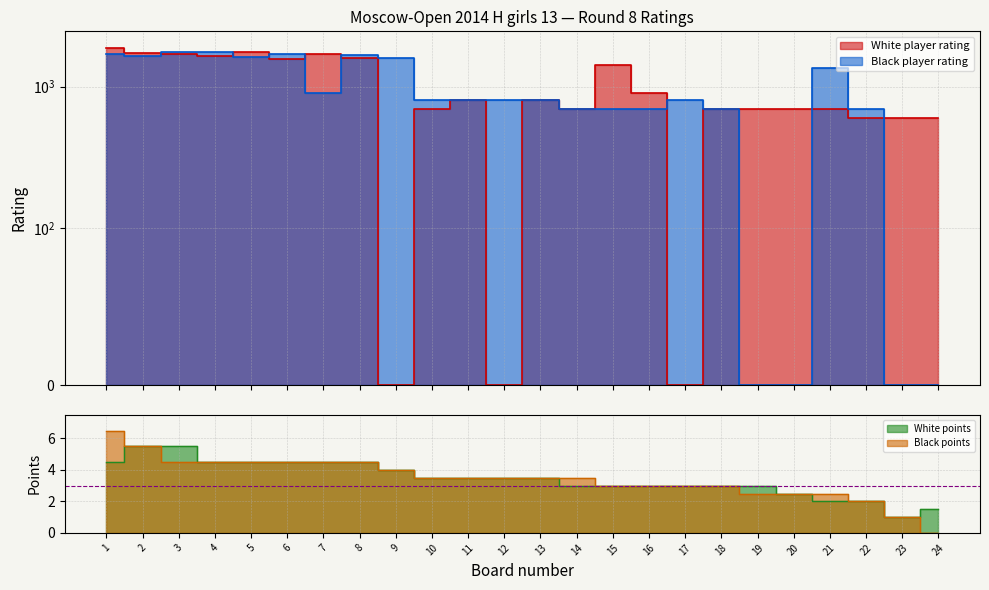

The value of Kochukova Anna (1869) at 19 is 442.1. True or false?

False